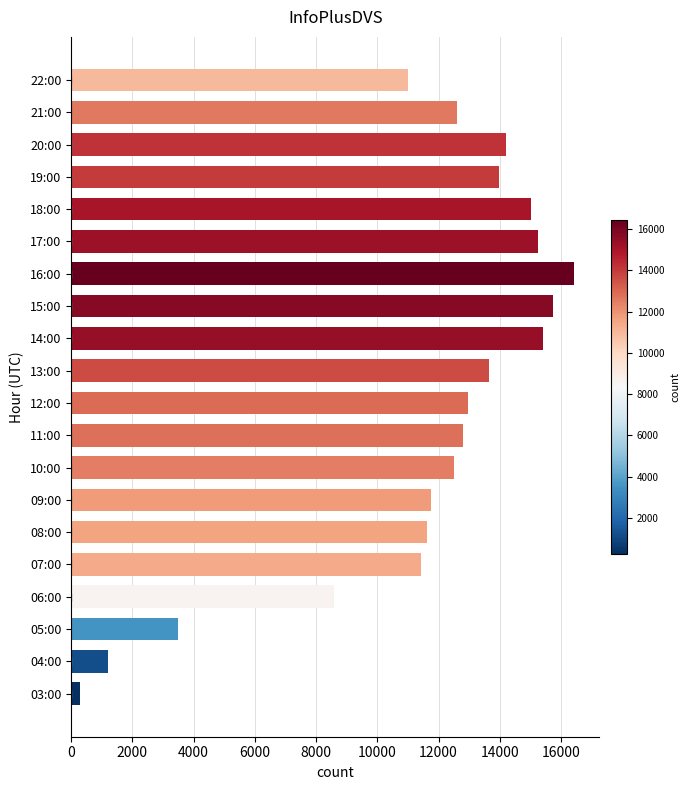

At which label is the value closest to 8355?

06:00